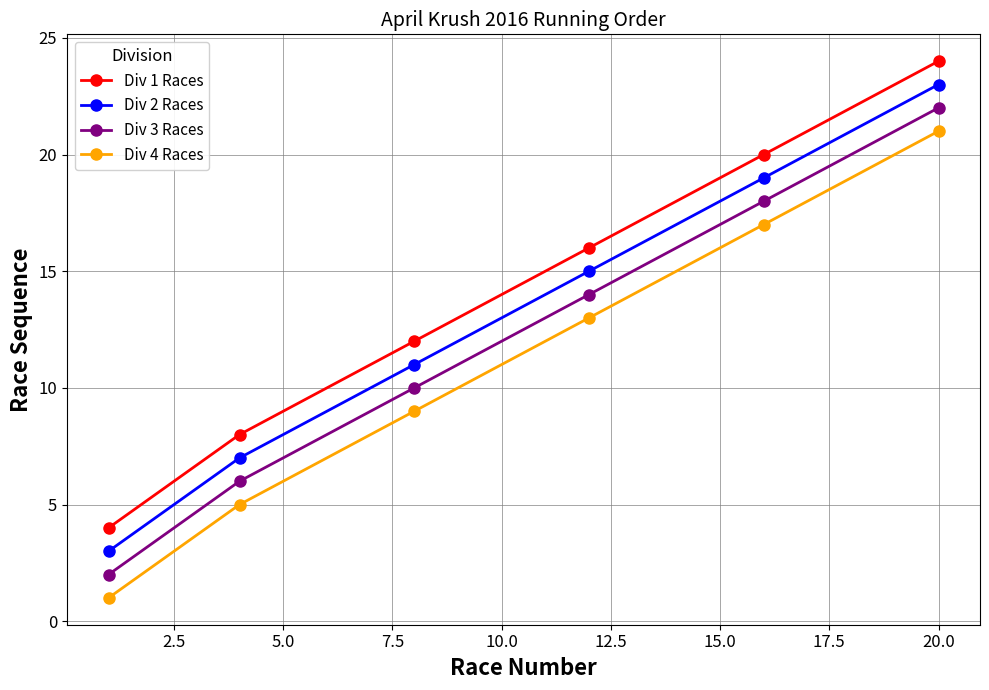

How many lines are shown in the chart?

4